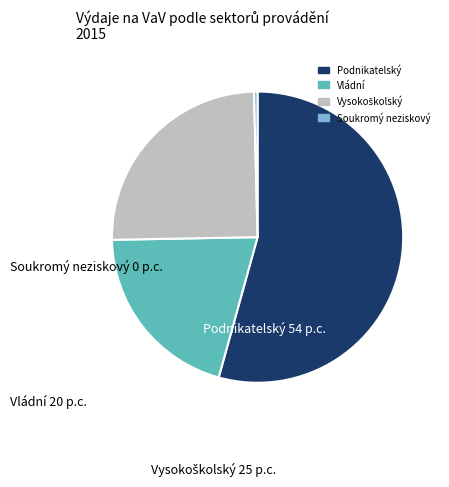

Do Vládní and Soukromý neziskový together represent more than half of the pie?

No